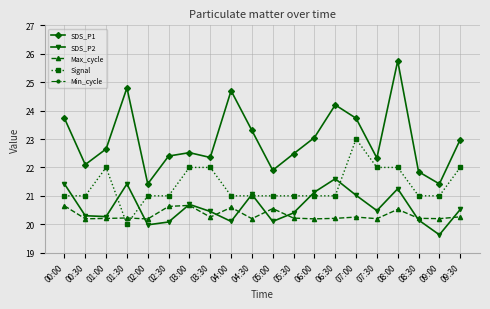

At which label does SDS_P2 reach its peak?

06:30